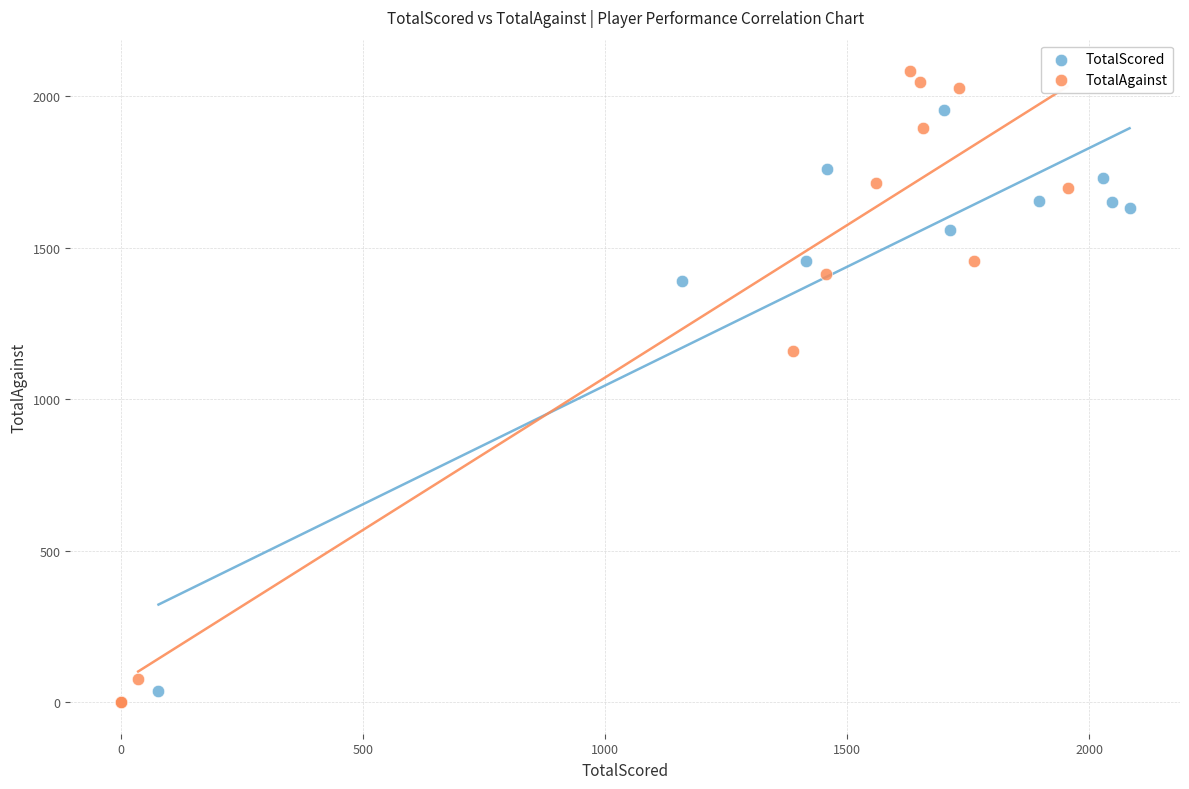

Which series reaches the maximum Y coordinate?

TotalAgainst